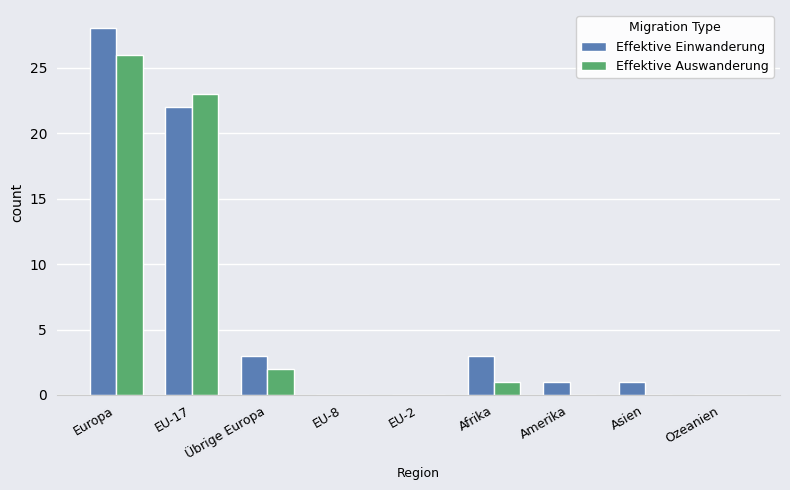

Are the bars grouped side by side (vs. stacked)?

Yes